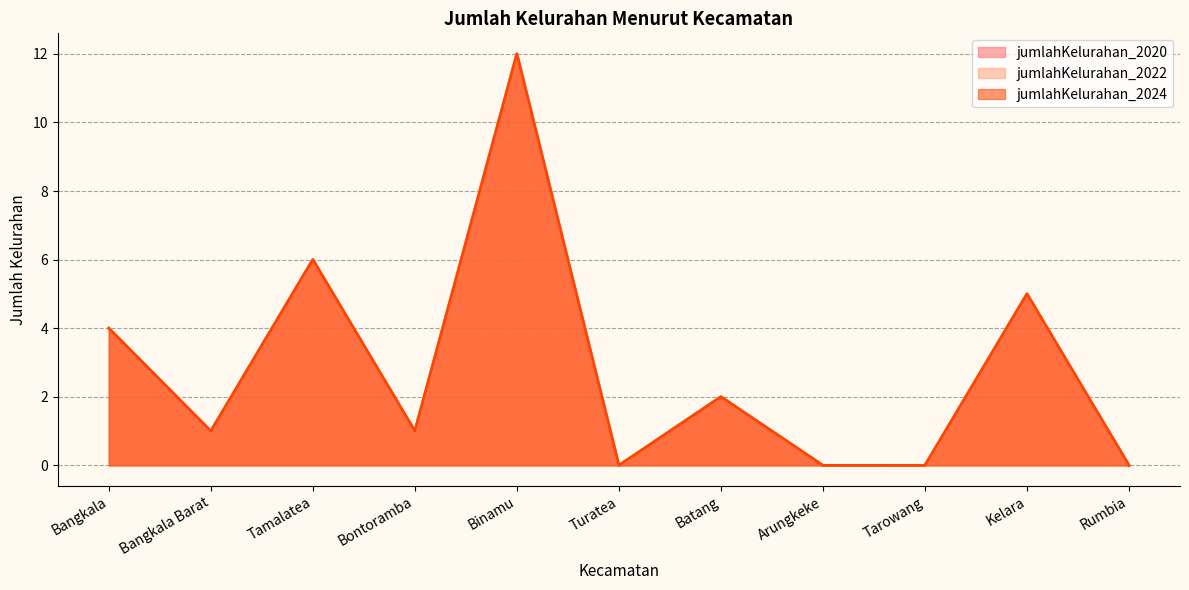

What is the label of the 1st point from the right?

Rumbia